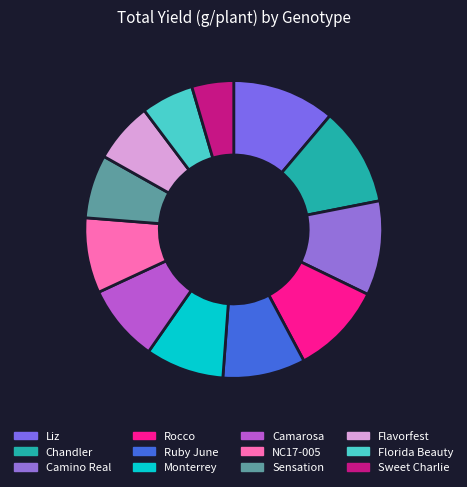

How many slices are in this pie chart?

12